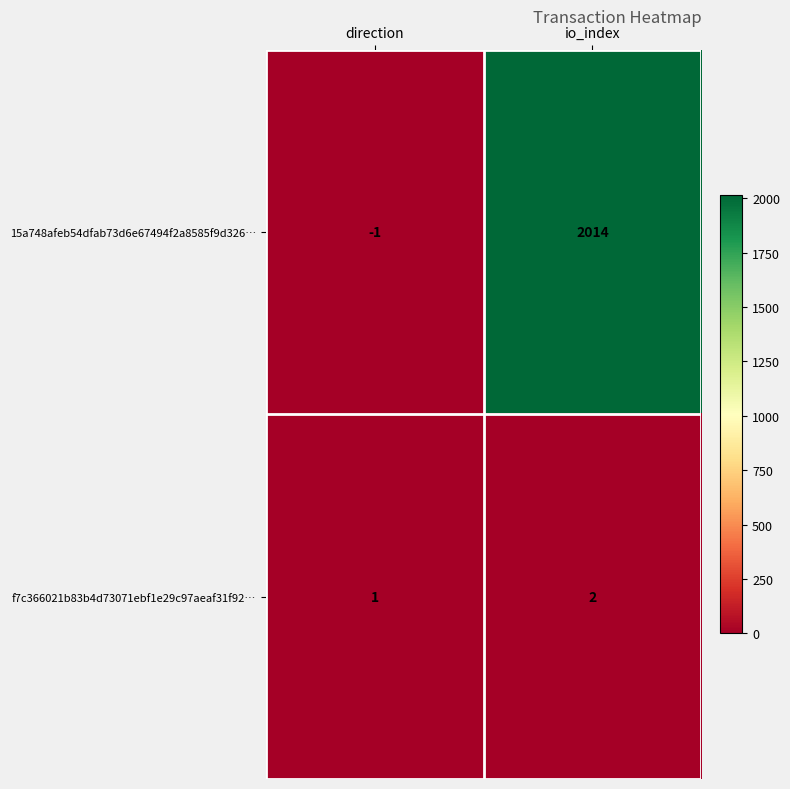

What is the spread (max minus min) of values at direction?

2